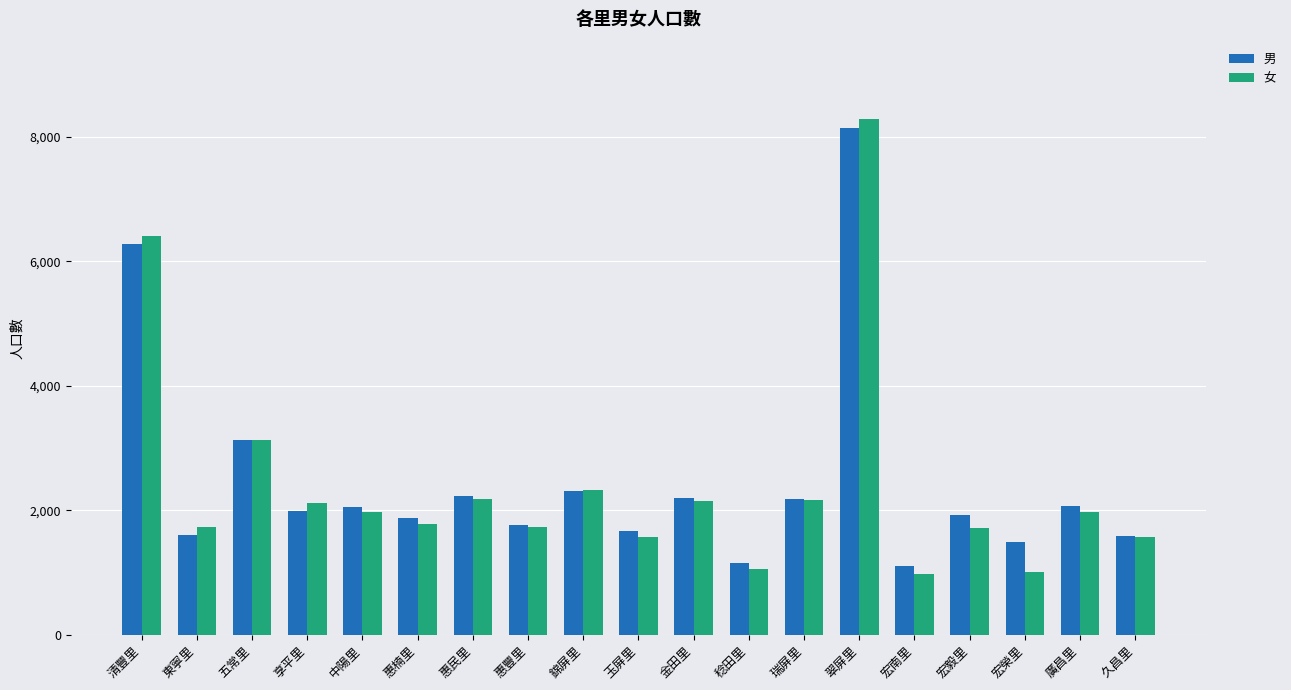

What is the minimum value for 男?

1108